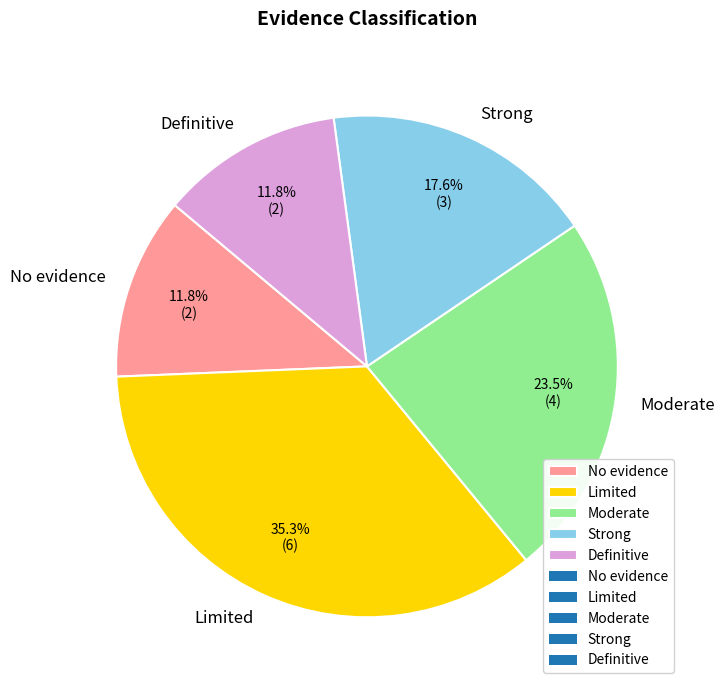

Approximately how many times larger is the value at No evidence compared to Definitive?

1.0